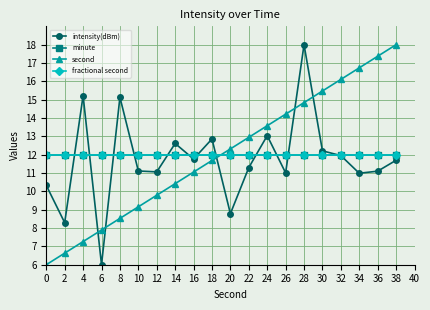

List the series in order of their peak value, highest first.

intensity(dBm), second, minute, fractional second